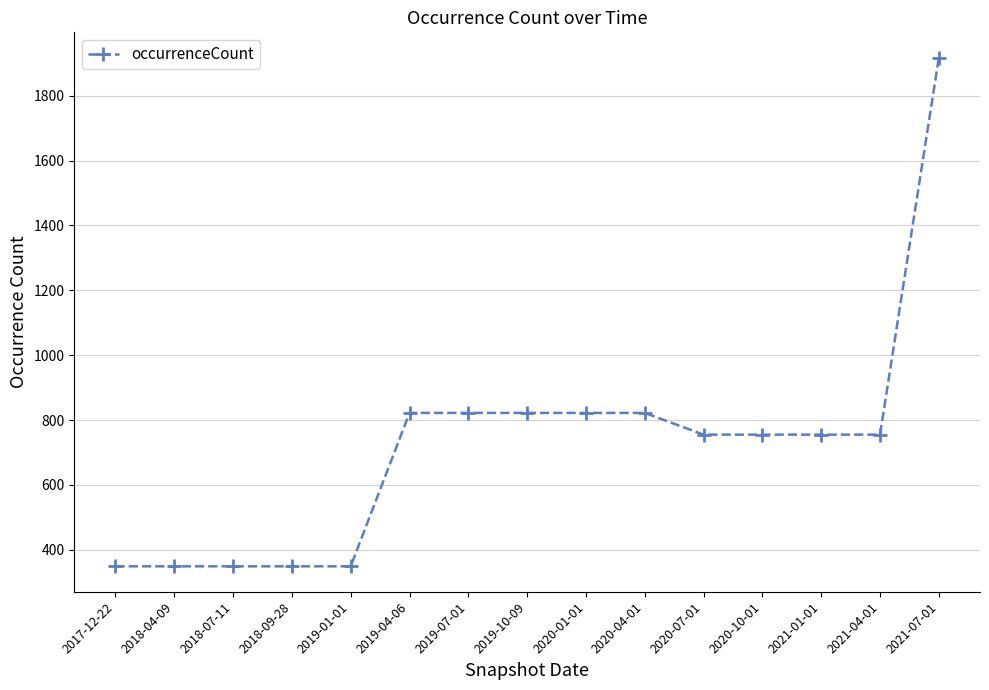

How many lines are shown in the chart?

1